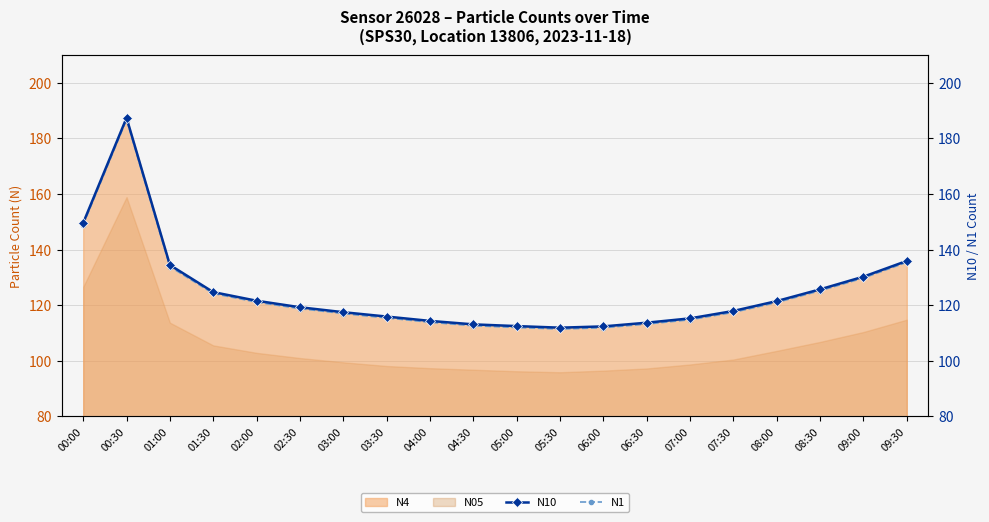

True or false: N10 and N1 cross at least once.

False